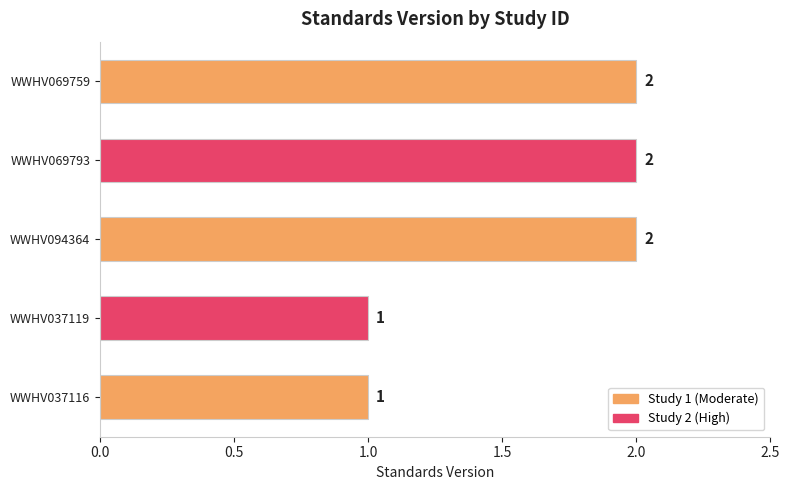

How many values are below 2?

2